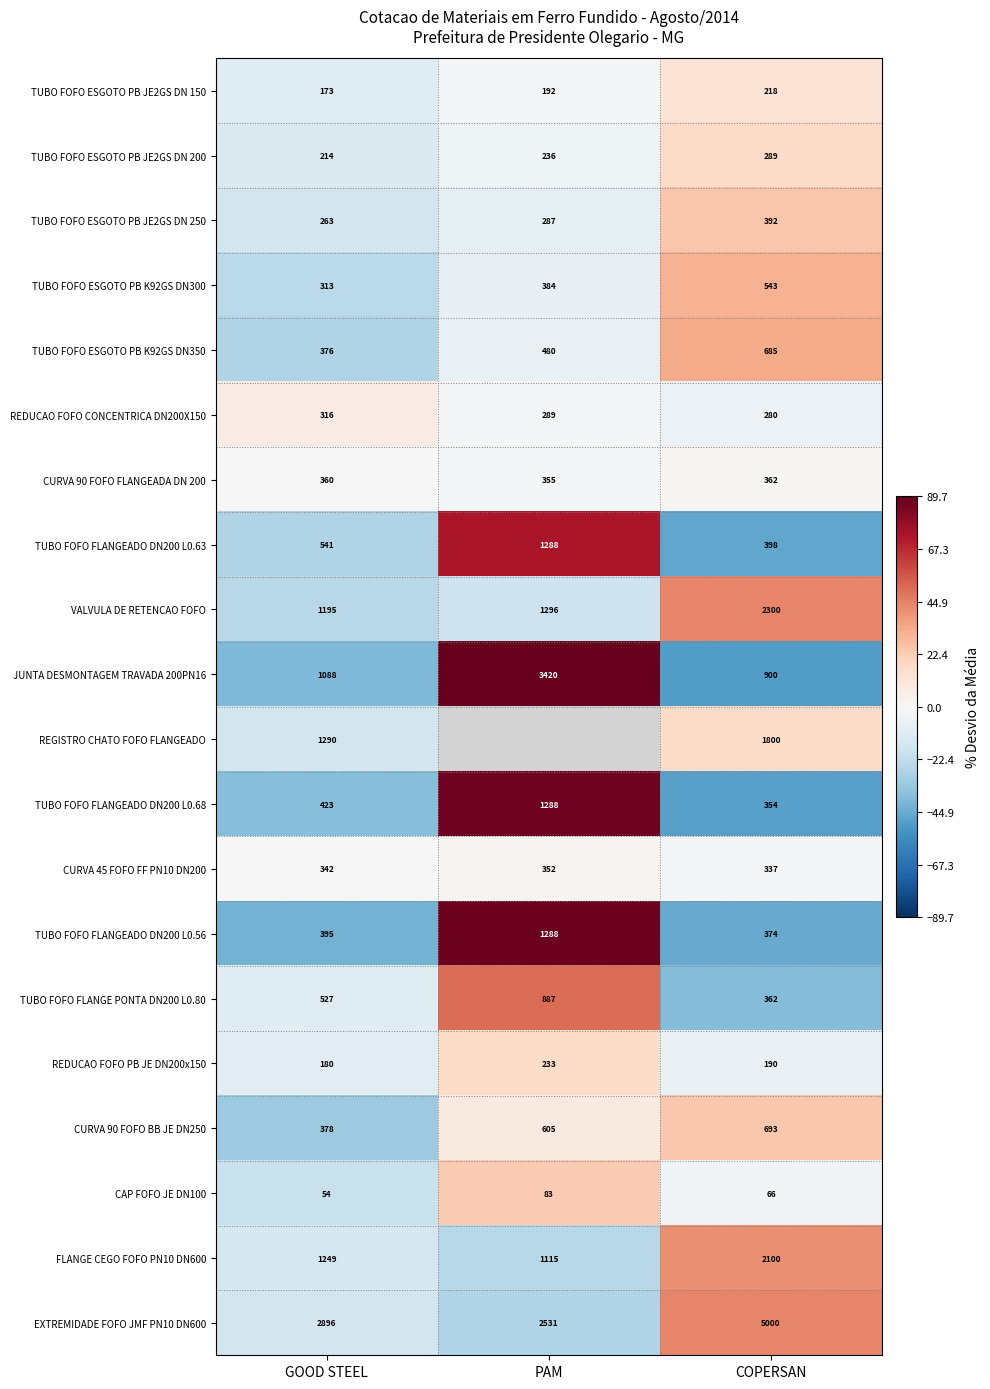

At how many categories does at least one series exceed -36?

3